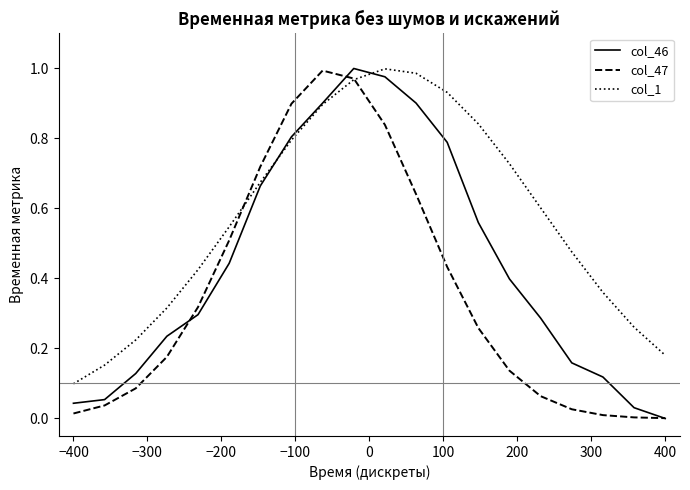

Which series has the largest total across all categories?

col_1